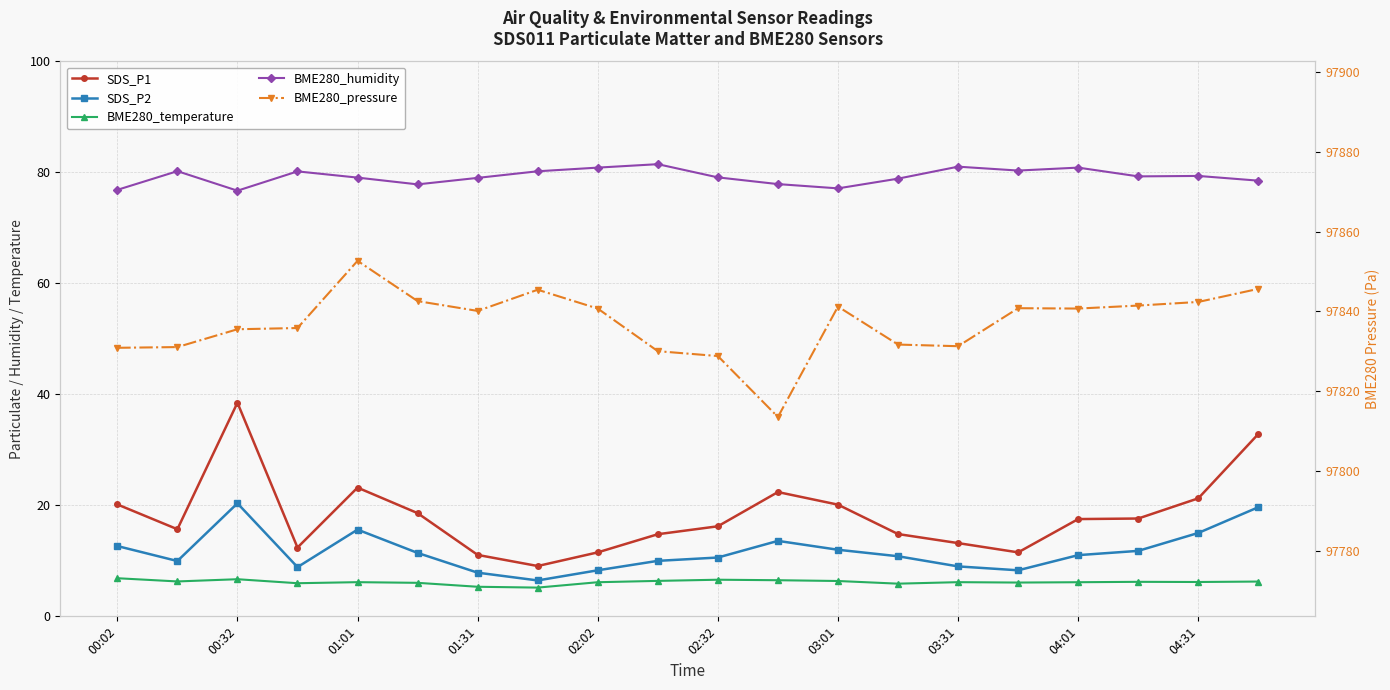

True or false: BME280_pressure and SDS_P1 intersect in this chart.

False